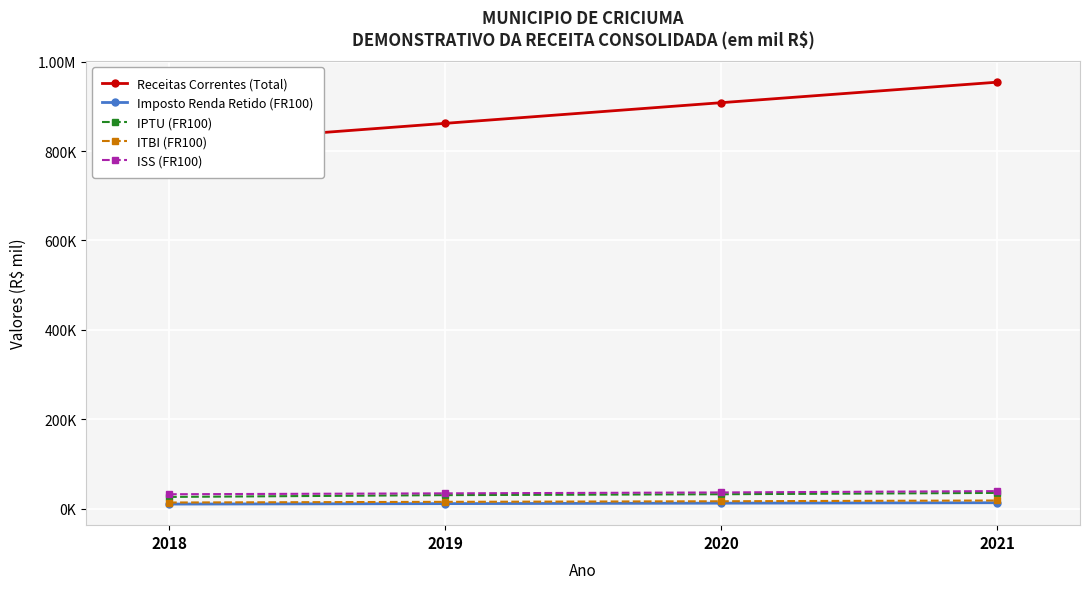

True or false: Receitas Correntes (Total) has a value of 1446397.3 at 2018.

False